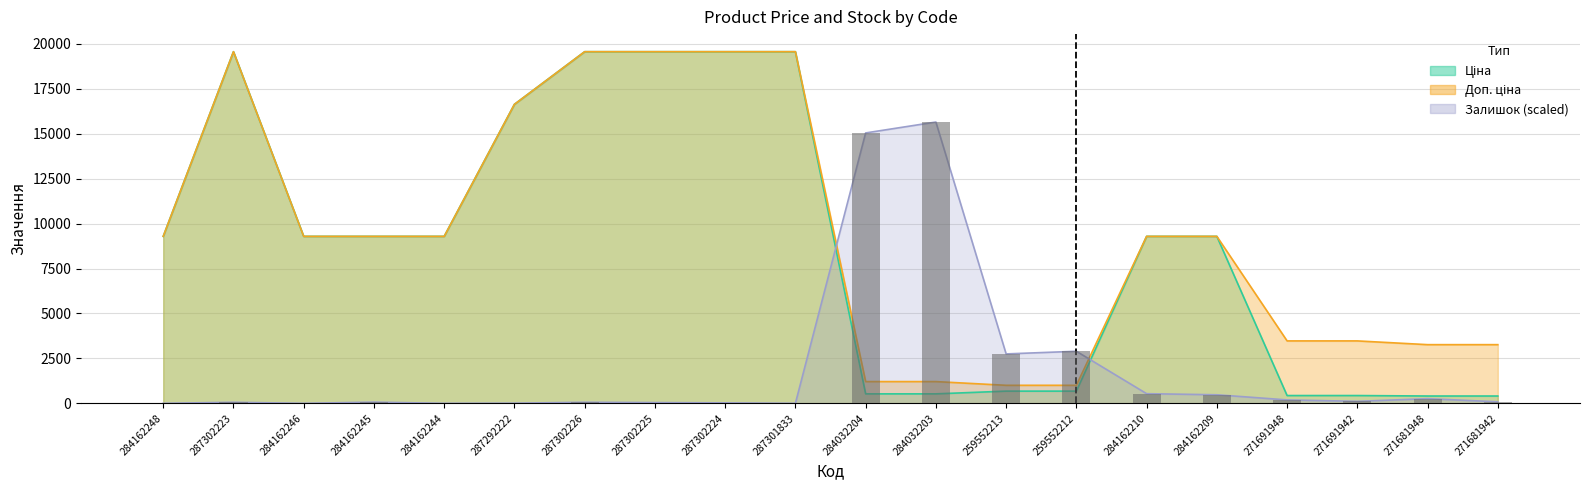

Which category has the highest value across all series?

287302223